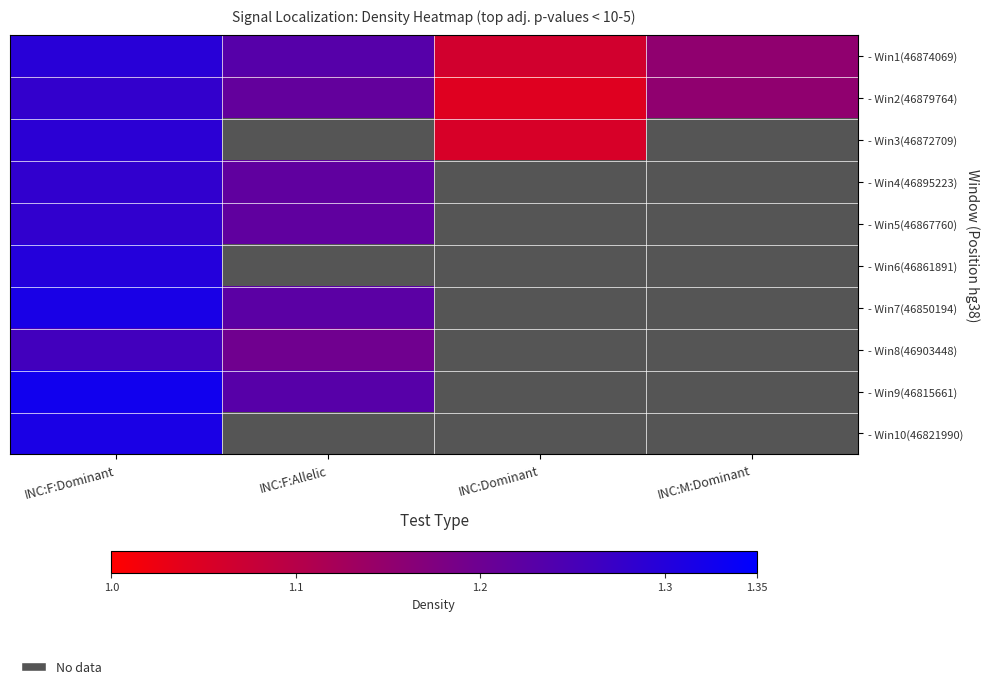

Count the number of categories in the chart.

4